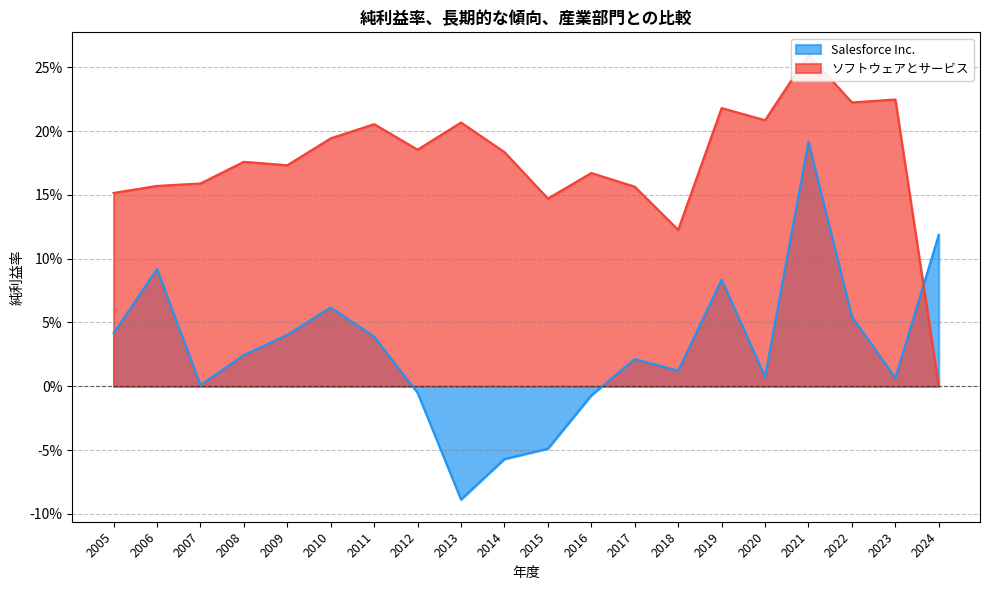

Read the ソフトウェアとサービス value at 2006.

0.2